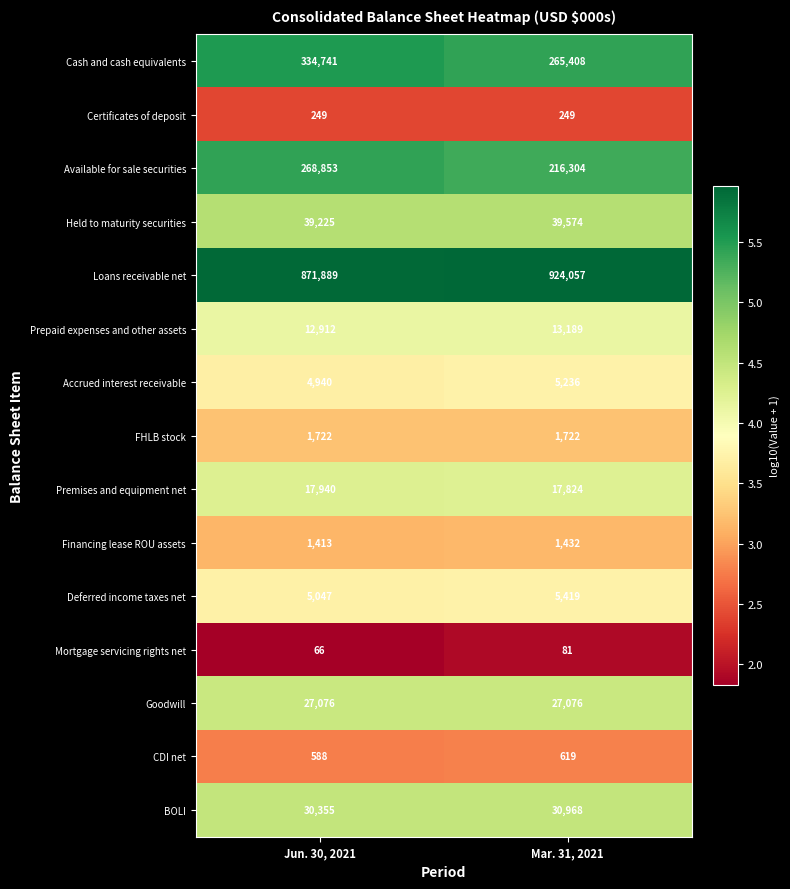

What is the approximate value of Prepaid expenses and other assets at Jun. 30, 2021, to the nearest 5?

12910